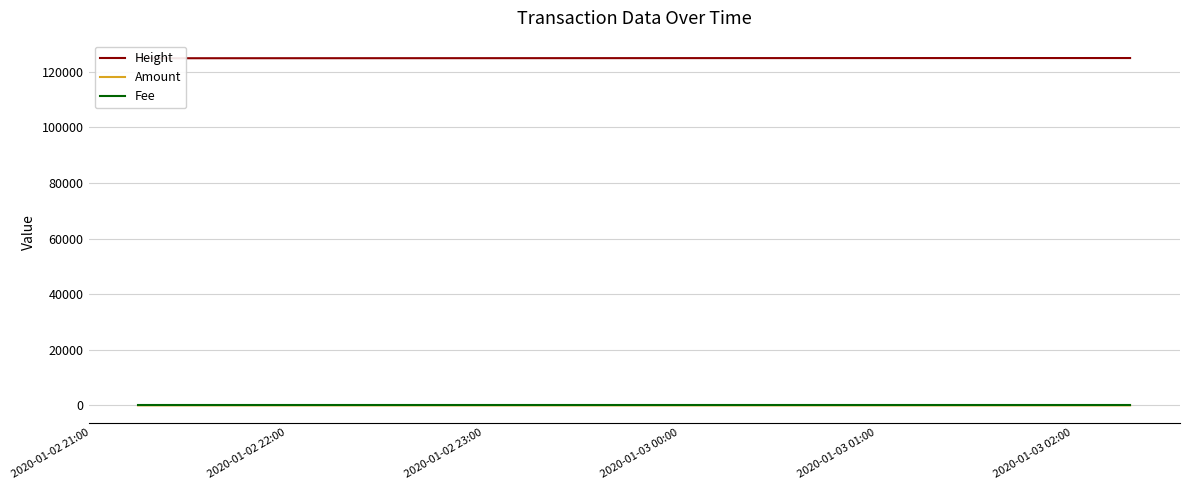

At which category is the sum across all series the highest?

2020-01-03 00:00